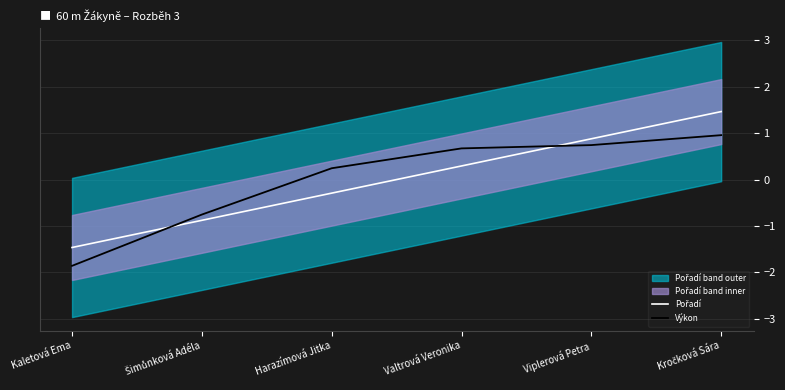

Does the chart have visible grid lines?

Yes